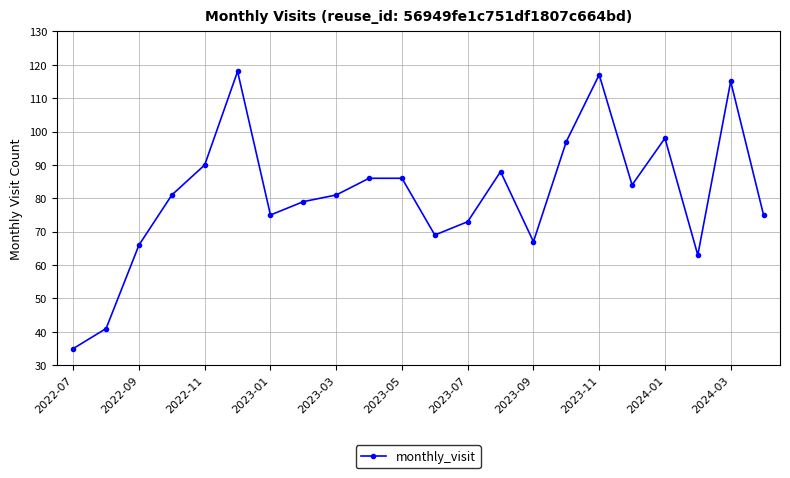

What is the sum of all values?

1784